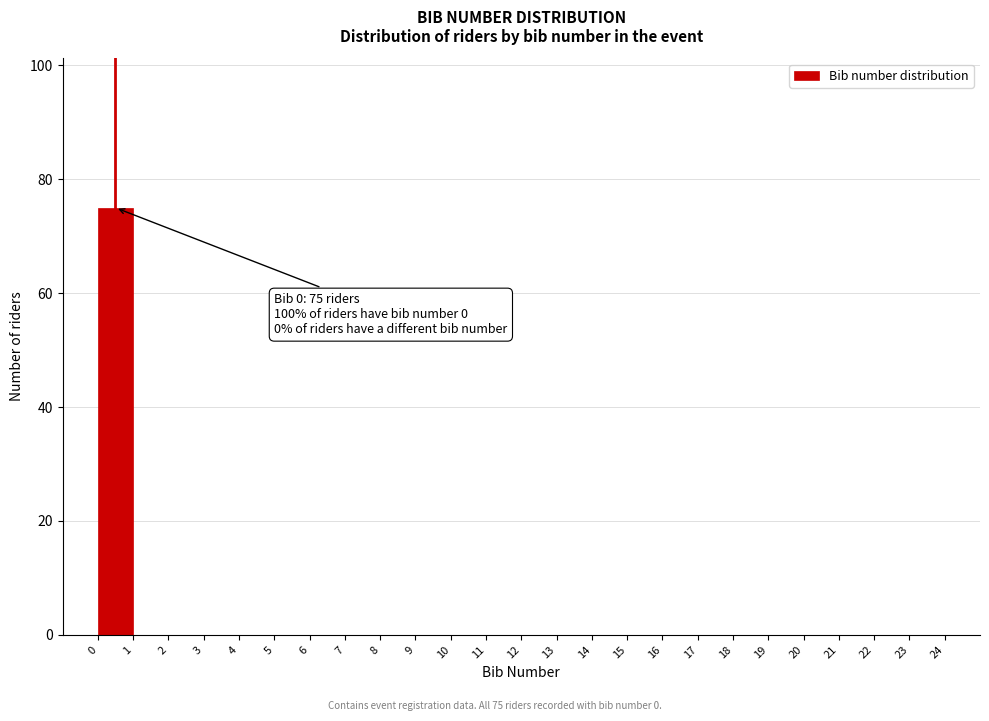

Which range on the x-axis has the tallest bar?

0 to 1